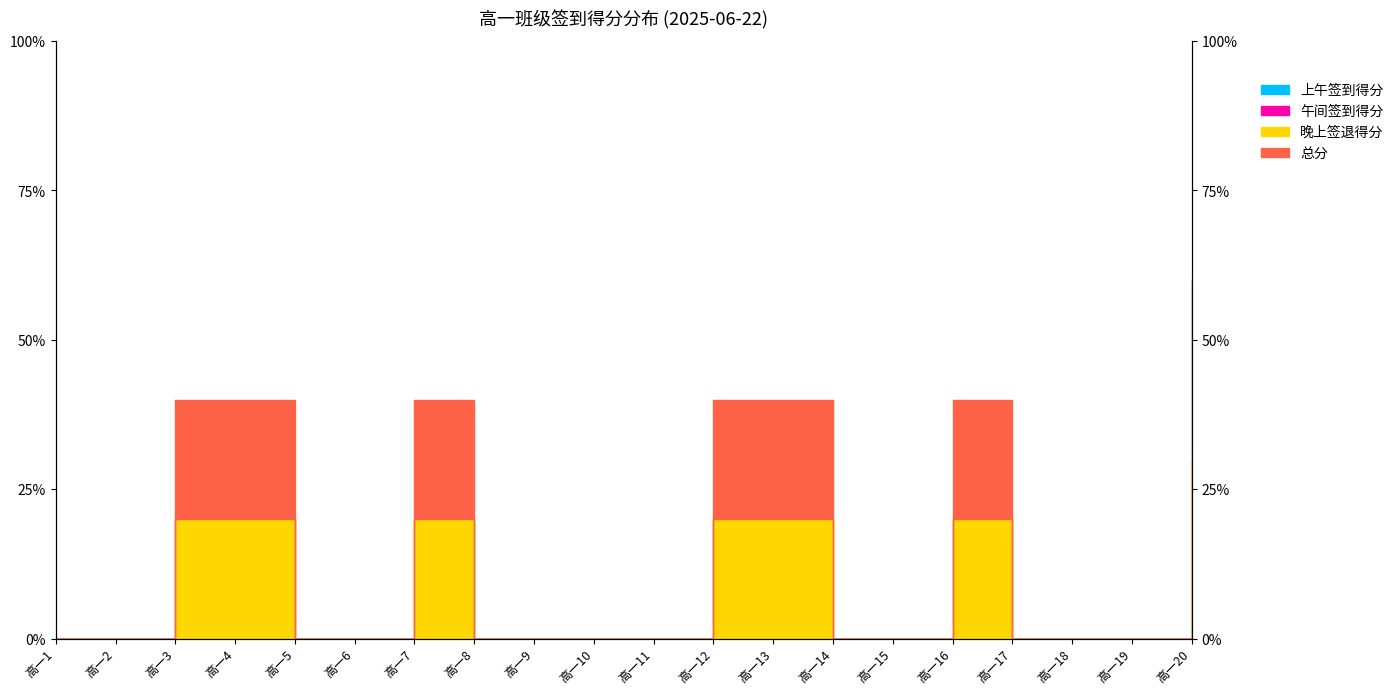

How many values in the 晚上签退得分 series exceed 0?

7